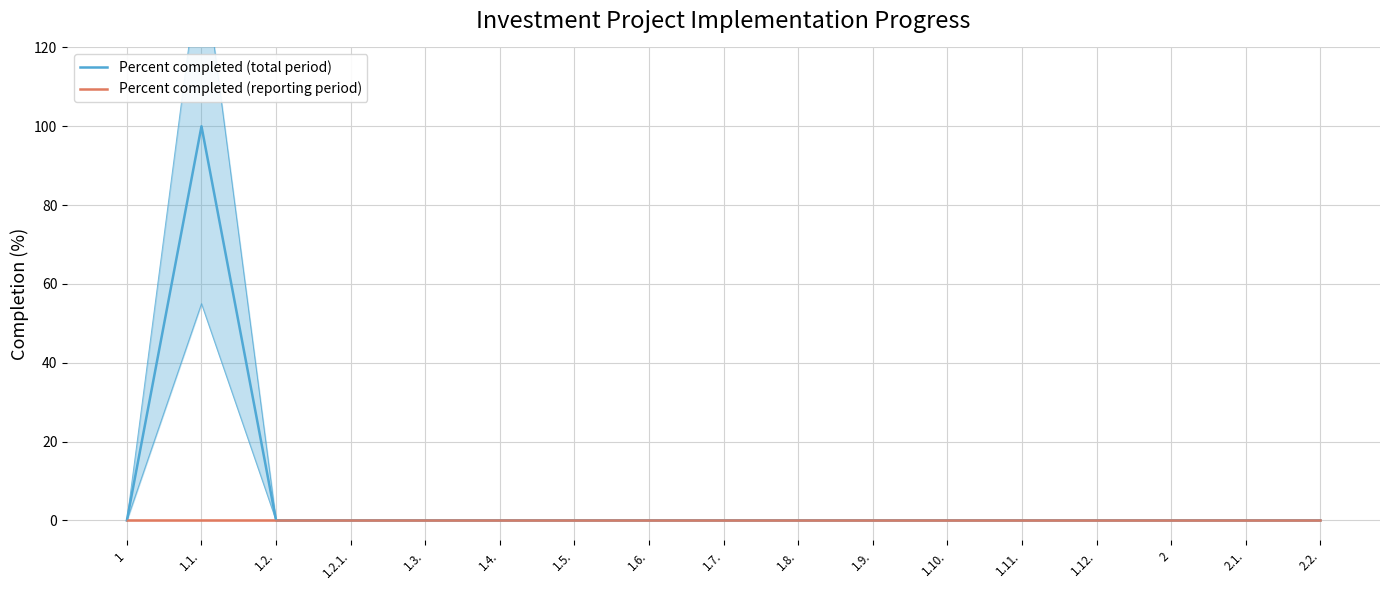

True or false: Percent completed (reporting period) and Percent completed (total period) cross at least once.

False